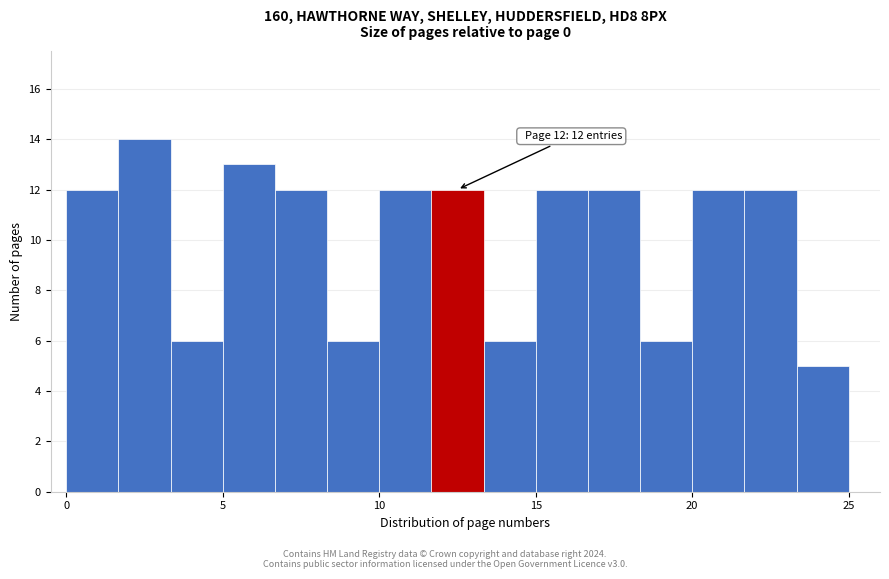

Read against the x-axis, roughly where is the centre of the tallest bar?

2.5